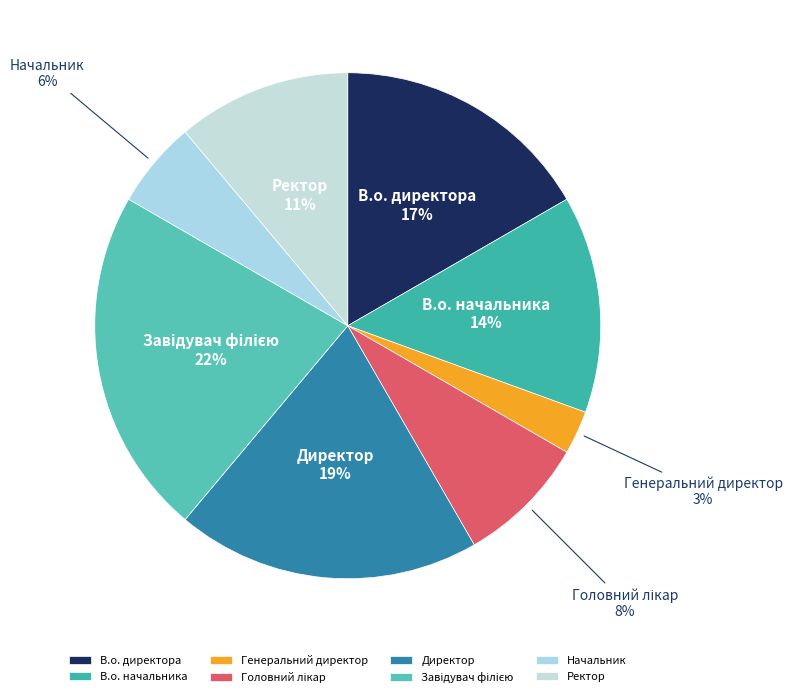

Is there any slice that represents more than half of the pie?

No